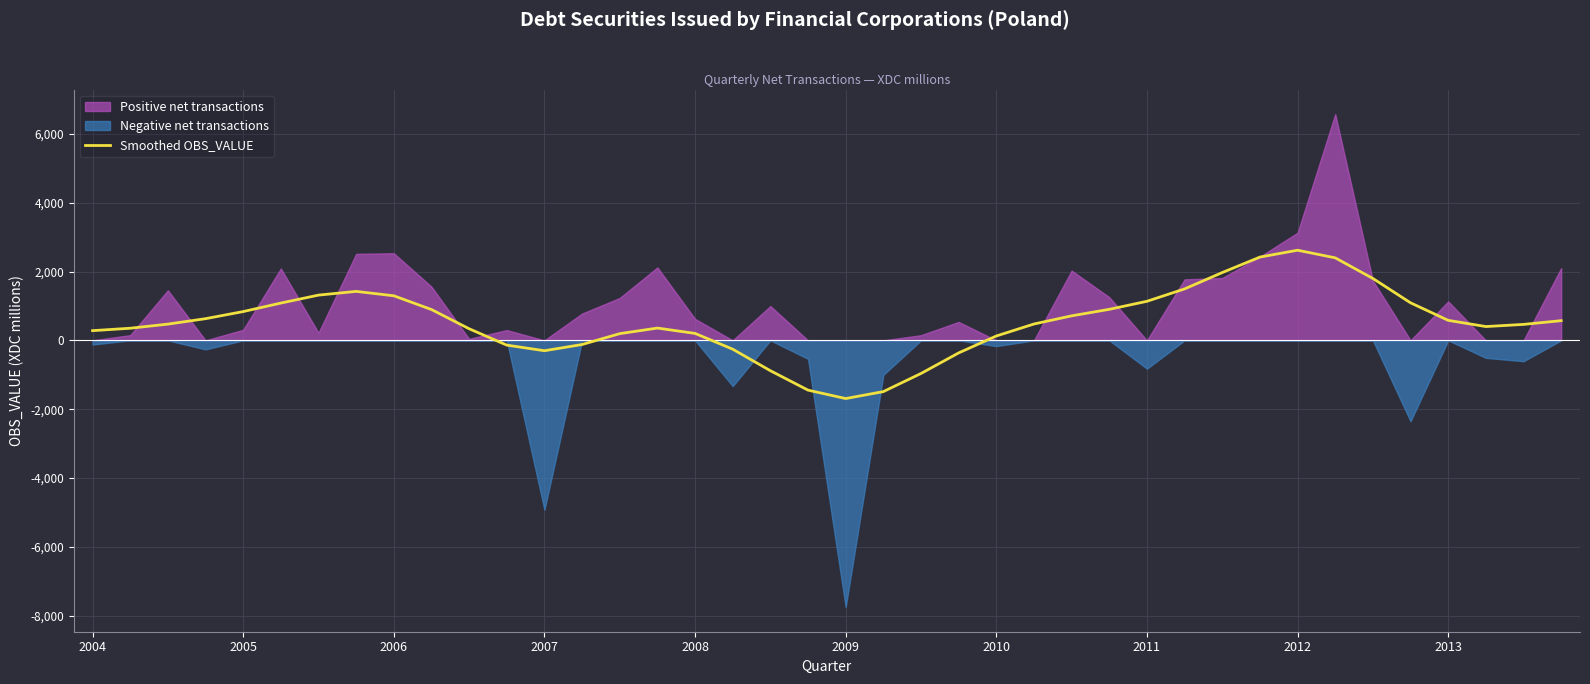

How many data points are less than 475?

20